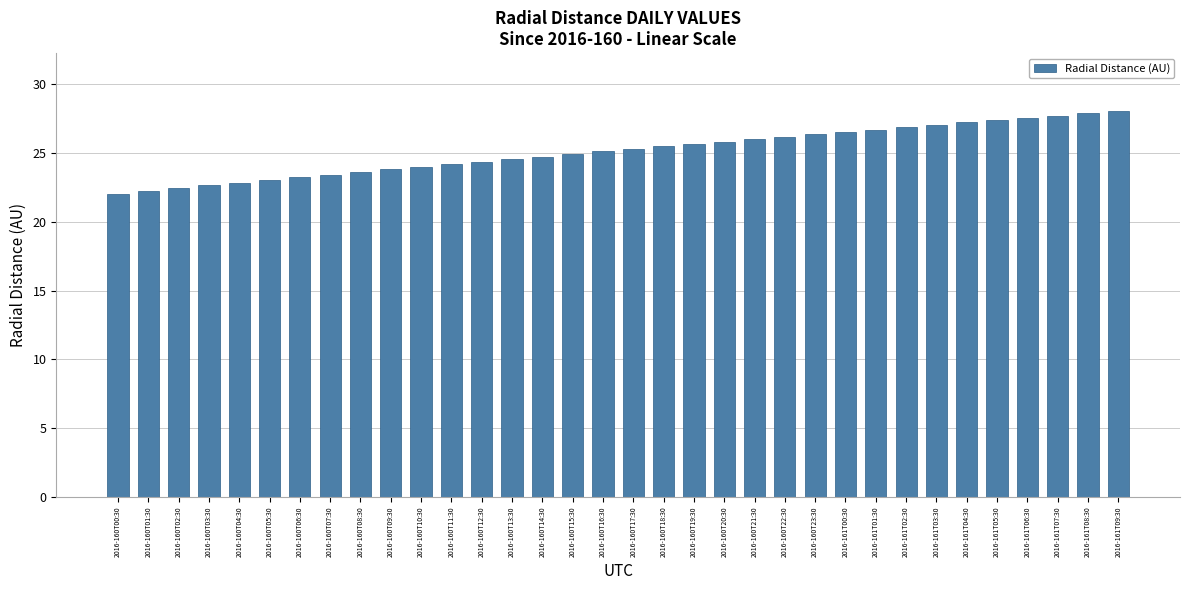

What is the change in value from 2016-160T05:30 to 2016-160T07:30?

+0.4